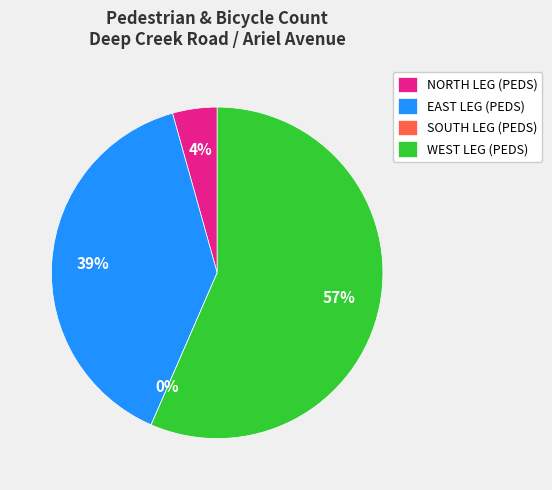

To the nearest percent, what is the difference between the largest and smallest slice percentages?

57%